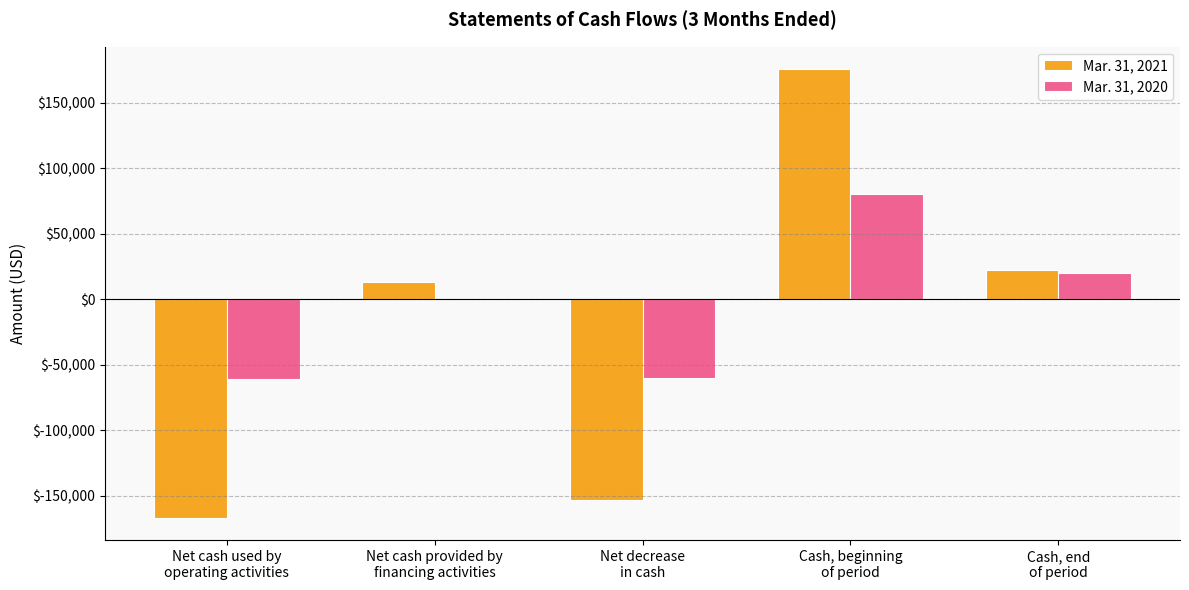

True or false: Mar. 31, 2020 has a value of -60372 at Net decrease
in cash.

True